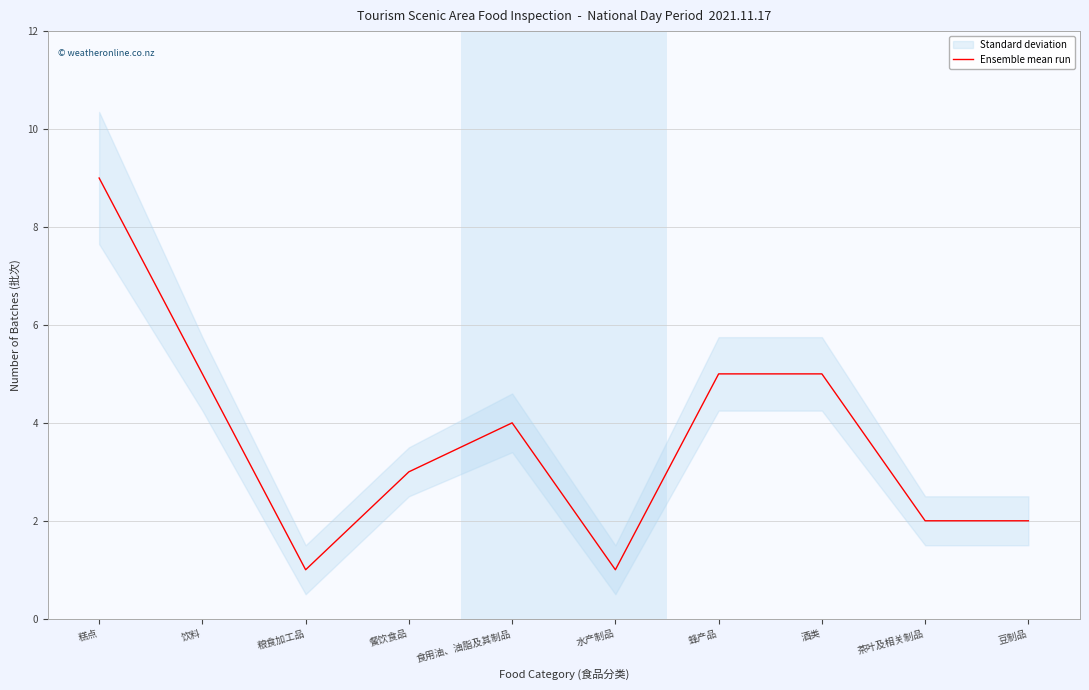

The chart shows a value of 3 at 餐饮食品. True or false?

True